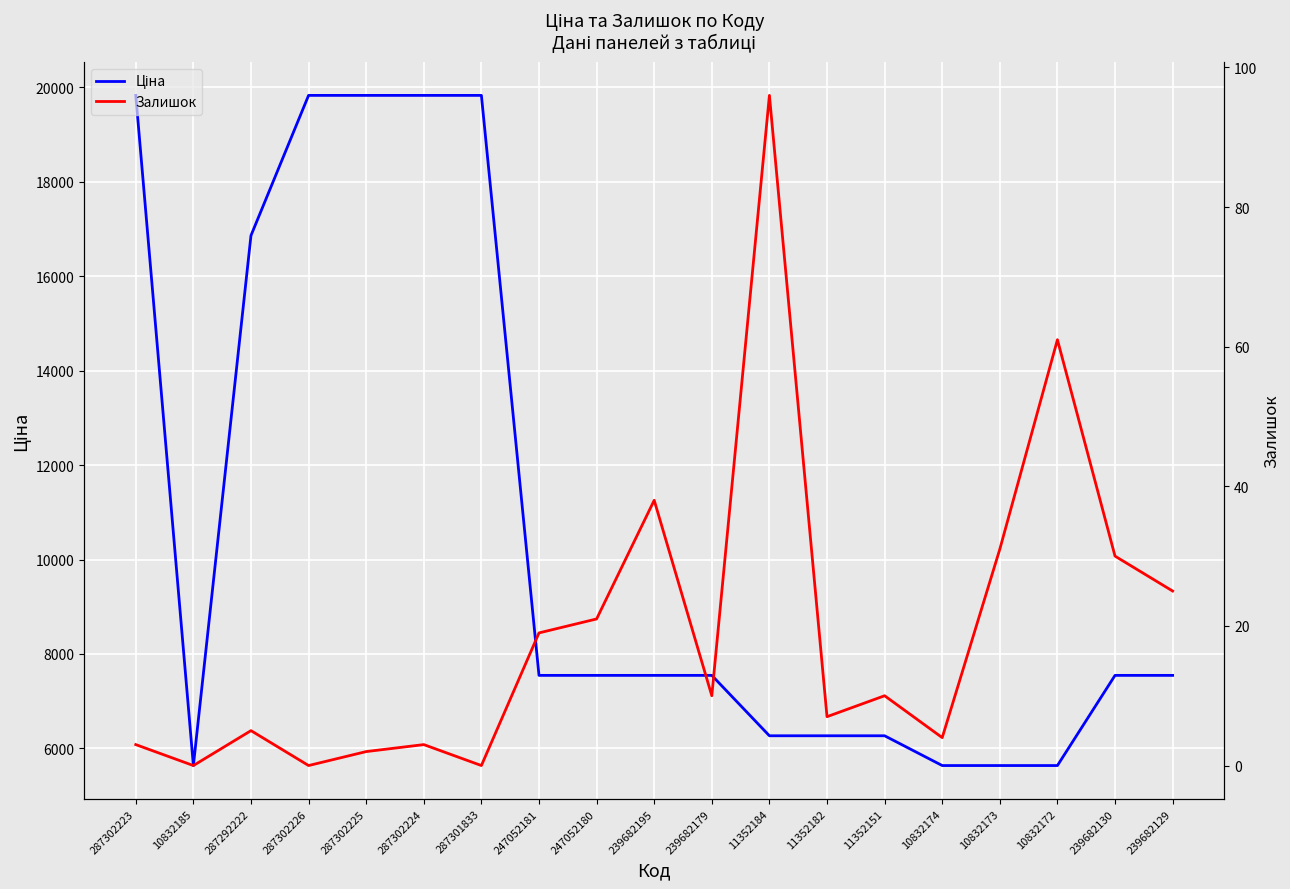

At 287302226, list the series in order from largest to smallest.

Ціна, Залишок